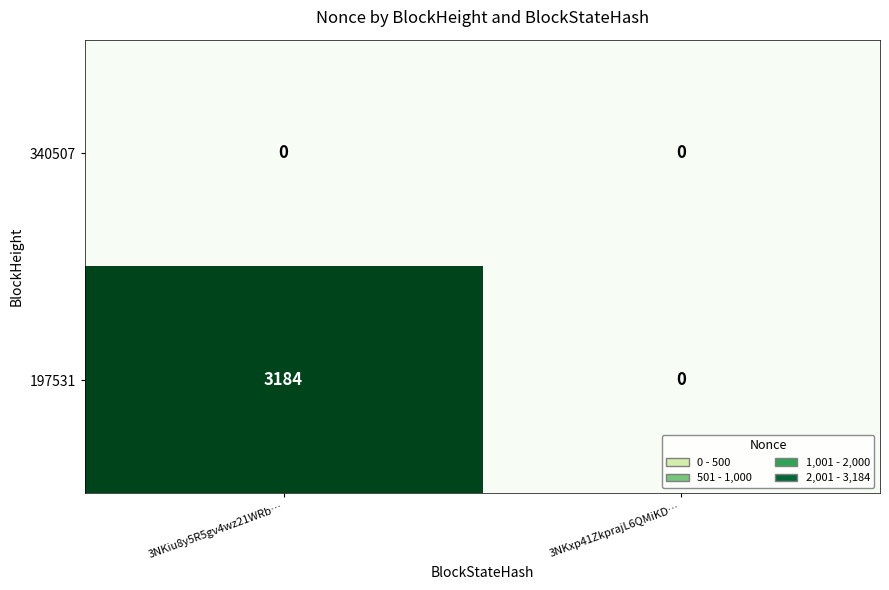

The value of 197531 at 3NKxp41ZkprajL6QMiKD… is -2046. True or false?

False